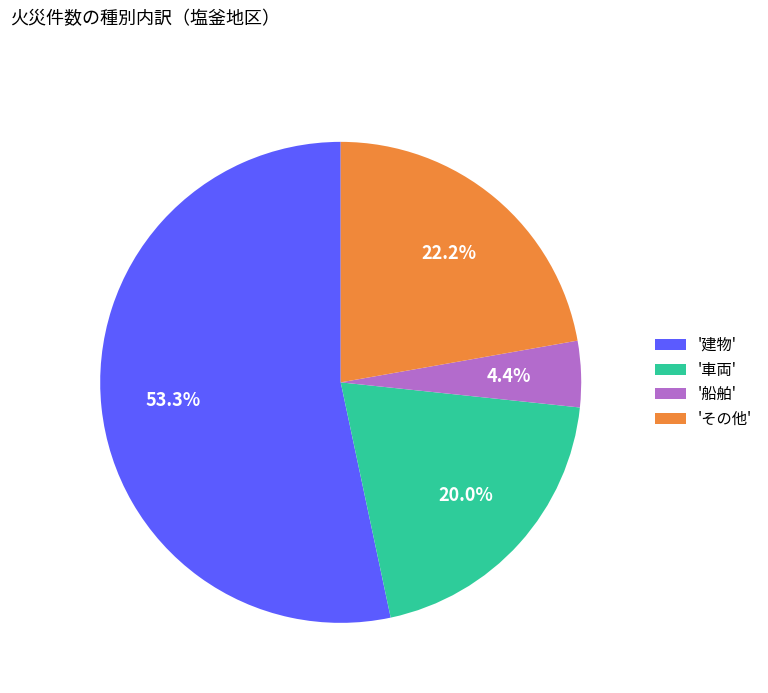

Which has a higher value, '船舶' or '車両'?

'車両'